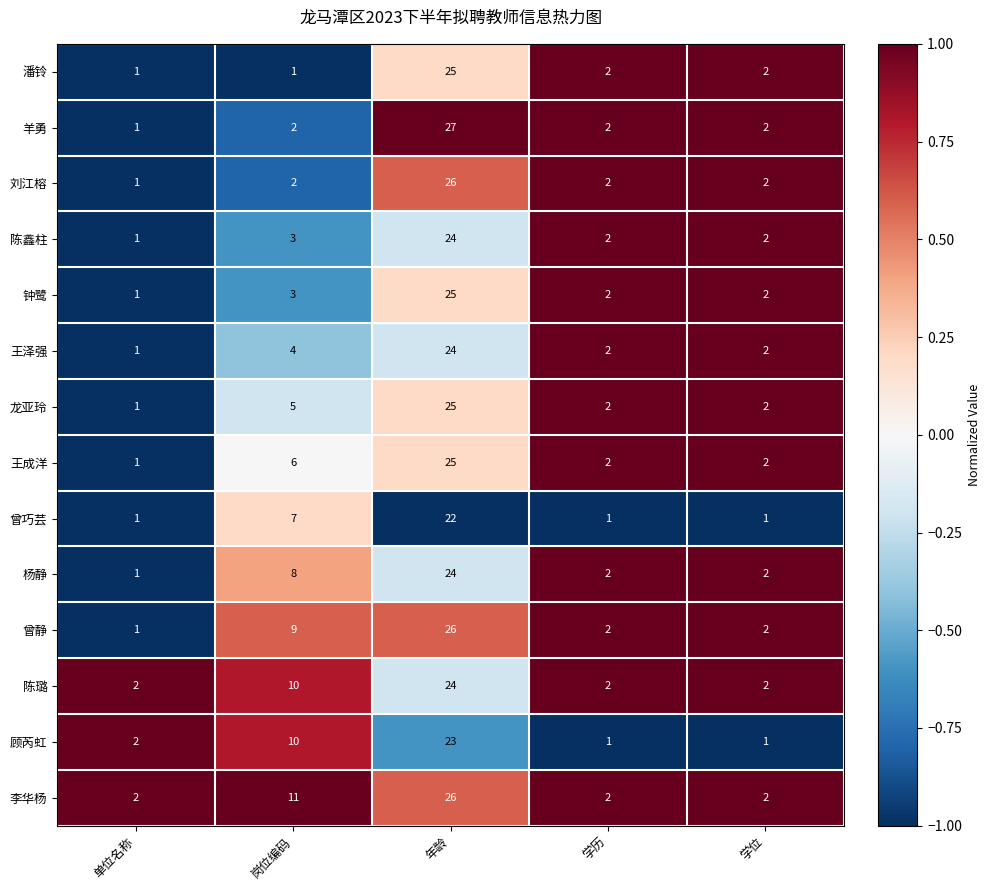

Read the 王泽强 value at 岗位编码.

4